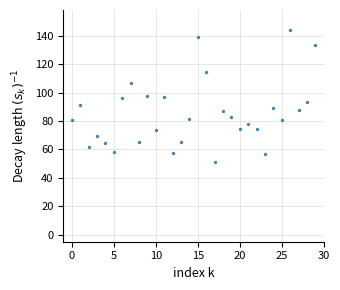

What is the range of Y values (max minus min)?

92.4